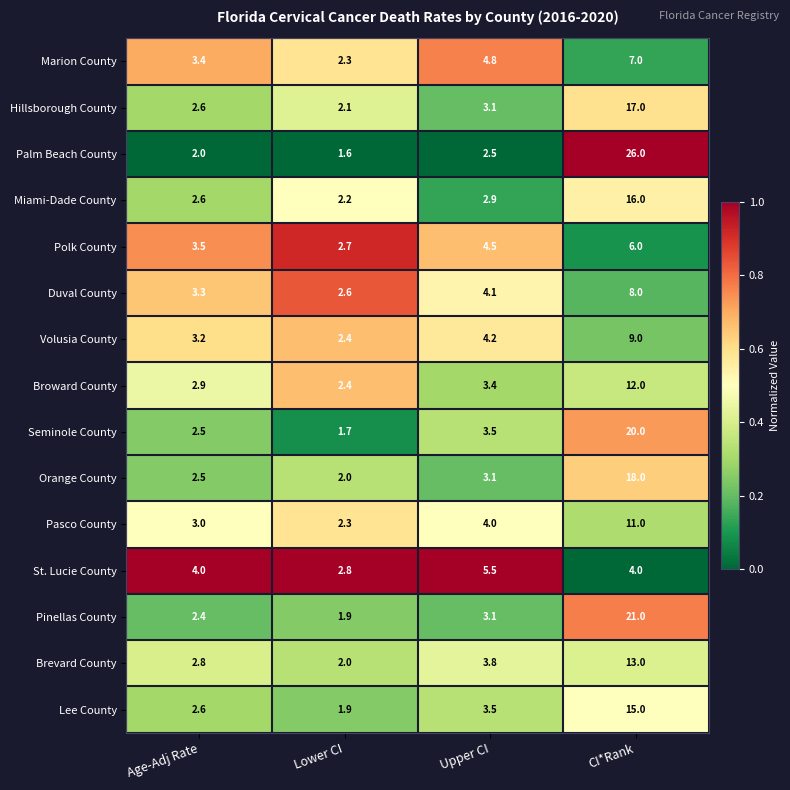

What is the smallest value displayed?

1.6